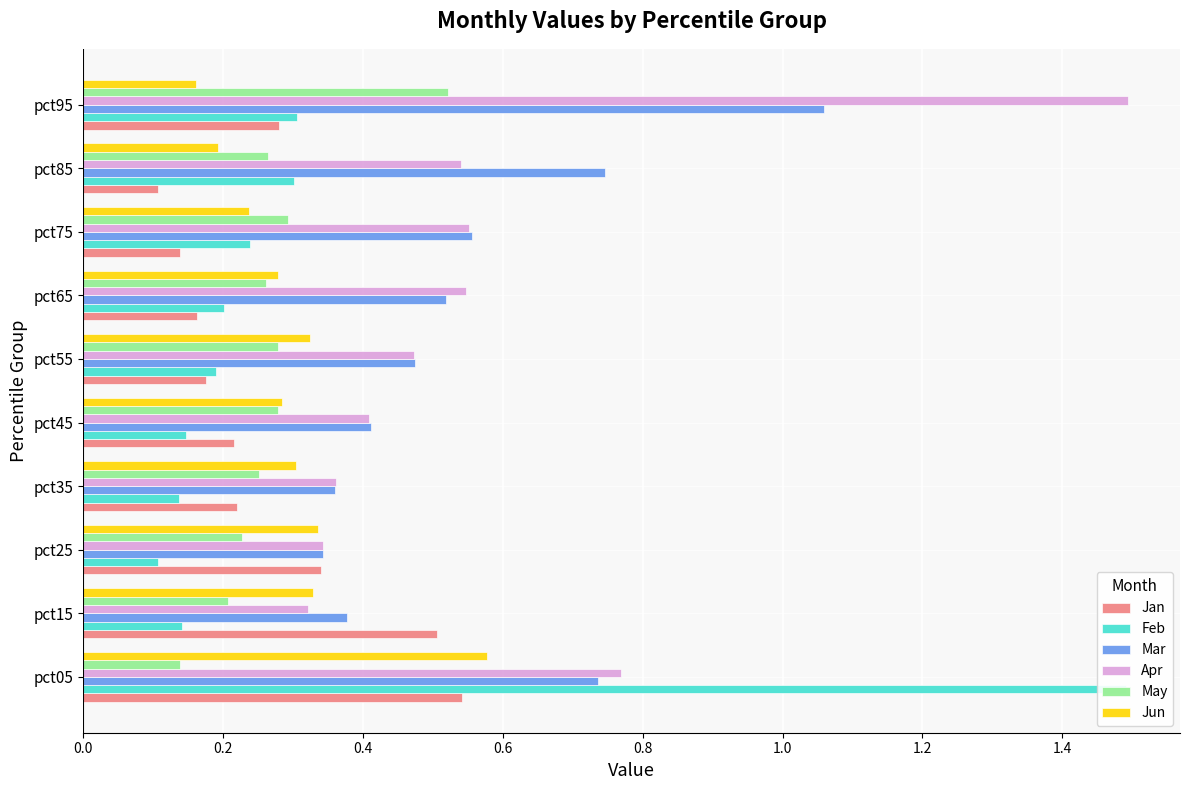

The Feb series shows 0.5 at pct95. True or false?

False